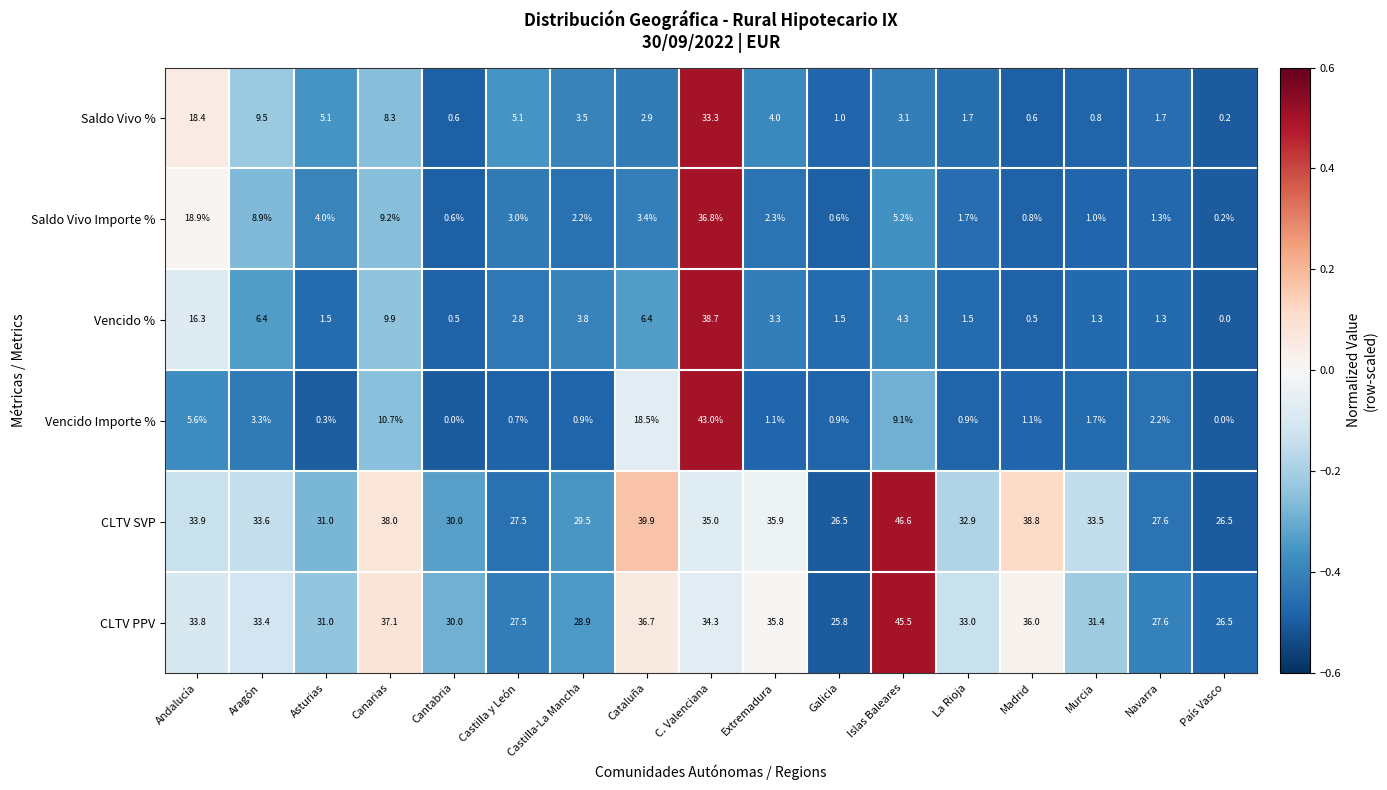

At Castilla-La Mancha, list the series in order from smallest to largest.

Vencido Importe %, Saldo Vivo Importe %, Saldo Vivo %, Vencido %, CLTV PPV, CLTV SVP